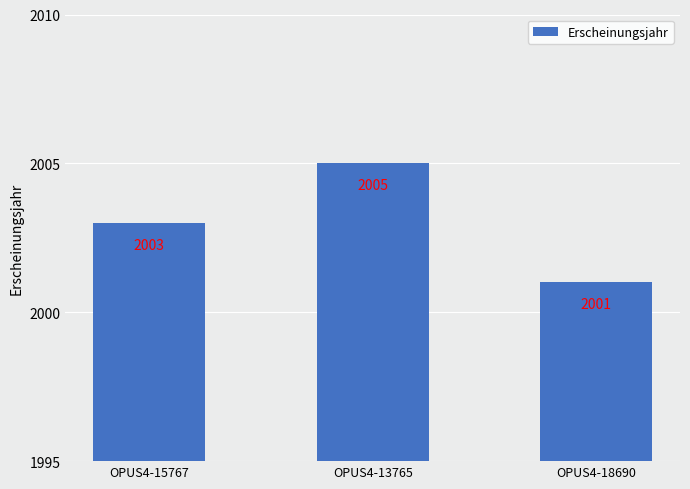

List the labels in order of value, smallest first.

OPUS4-18690, OPUS4-15767, OPUS4-13765